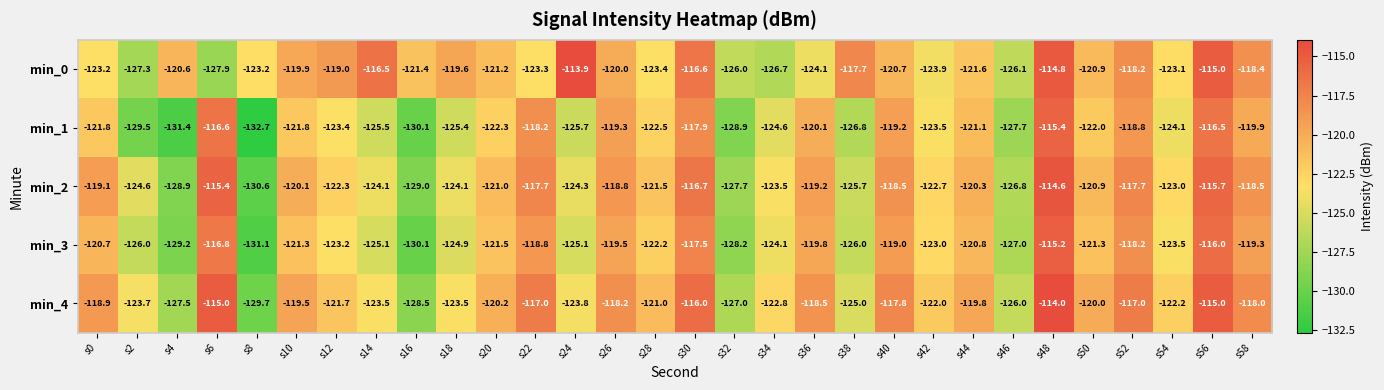

Read the min_3 value at s22.

-118.8